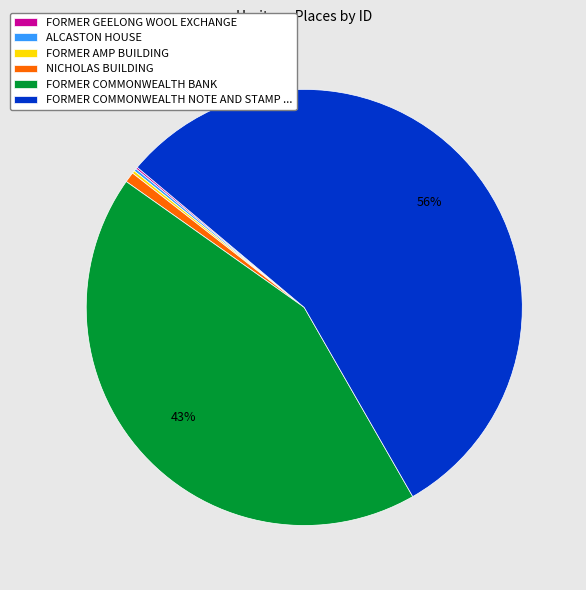

True or false: FORMER COMMONWEALTH BANK accounts for 43% of the total.

True